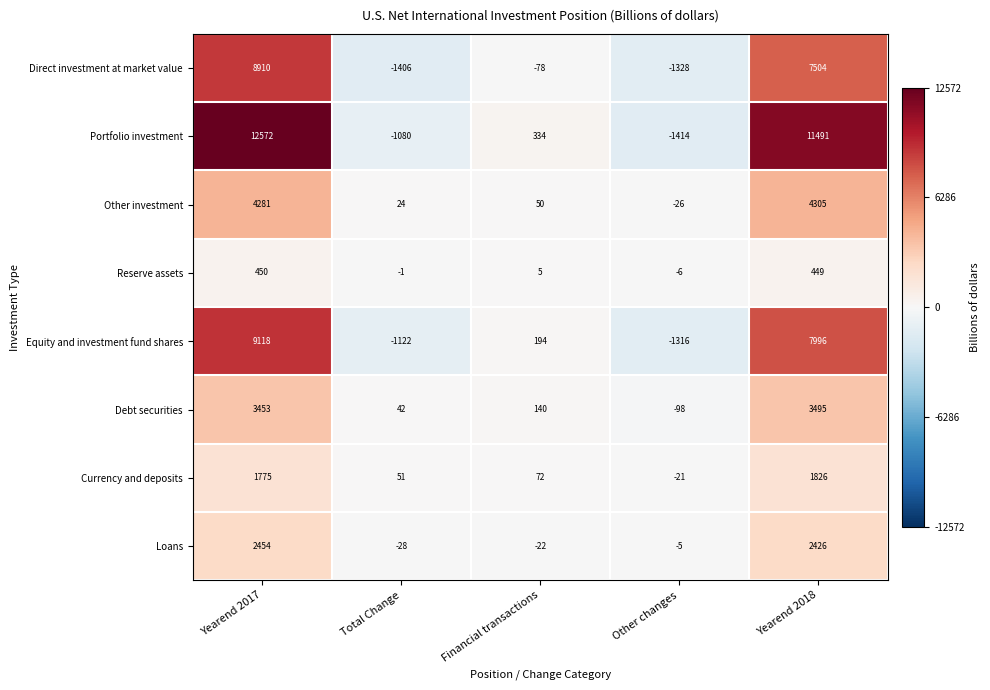

What is the difference between the Equity and investment fund shares values at Yearend 2018 and Yearend 2017?

1122